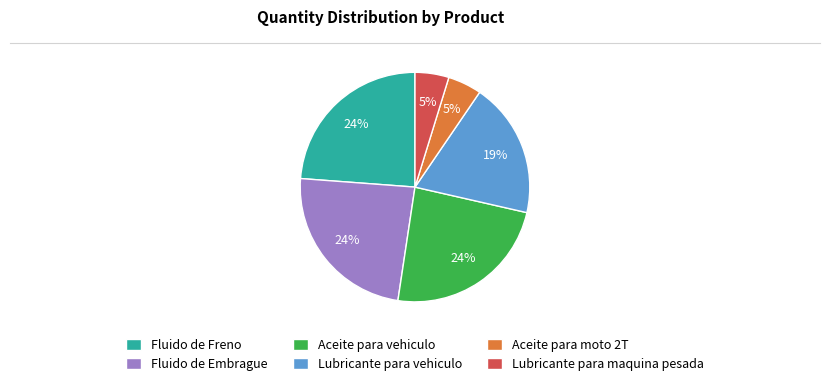

Is Lubricante para maquina pesada the majority of the pie?

No